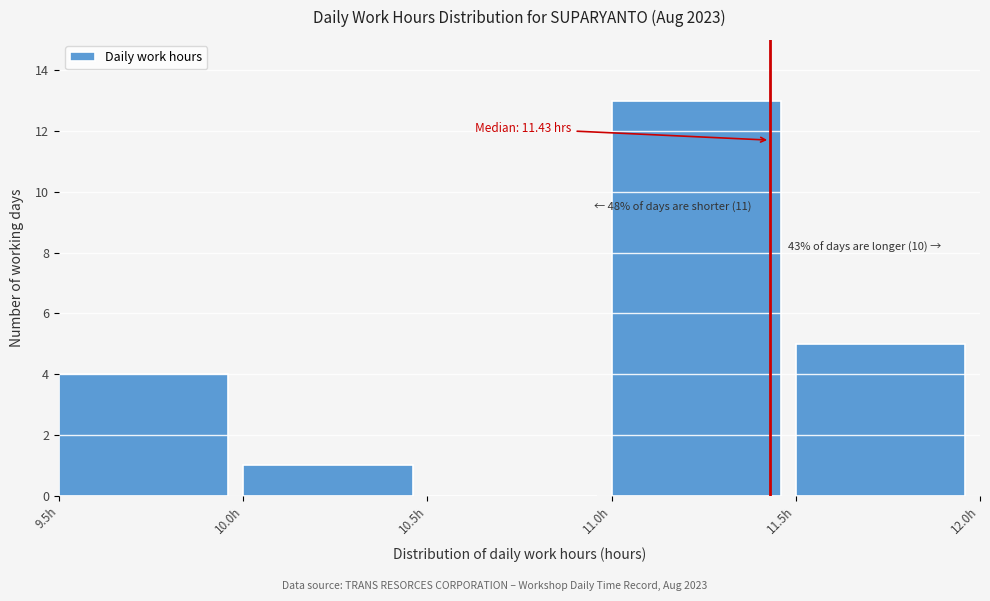

Which range on the x-axis has the tallest bar?

11.0 to 11.5